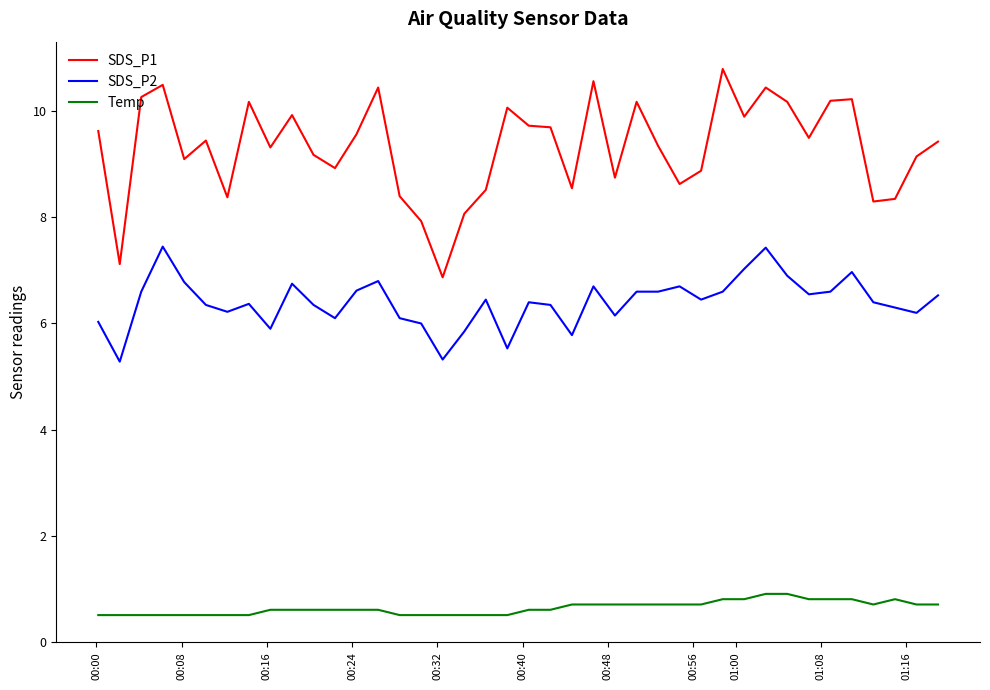

What is the difference between the maximum and minimum values in the SDS_P1 series?

3.9